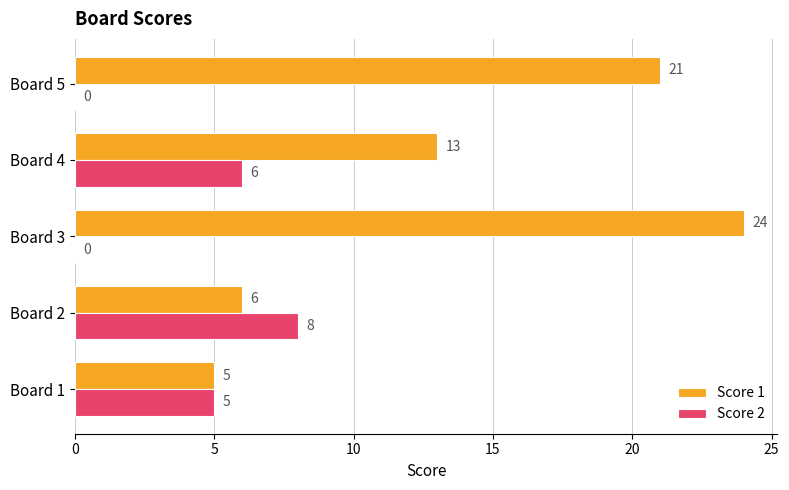

What is the sum of all Score 2 values?

19